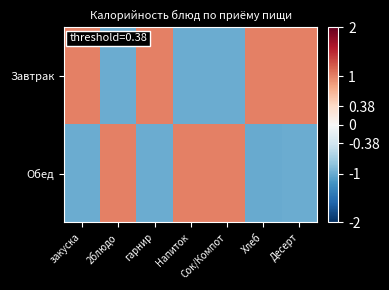

Which has a higher value, гарнир or 2блюдо?

гарнир